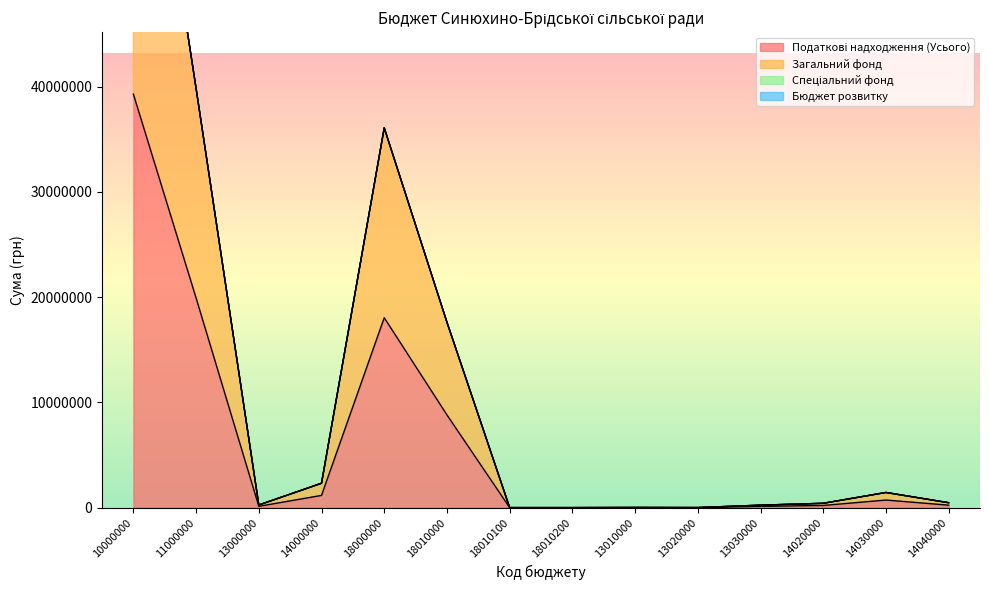

What is the value of the Загальний фонд point at the 12th from the left?

411400